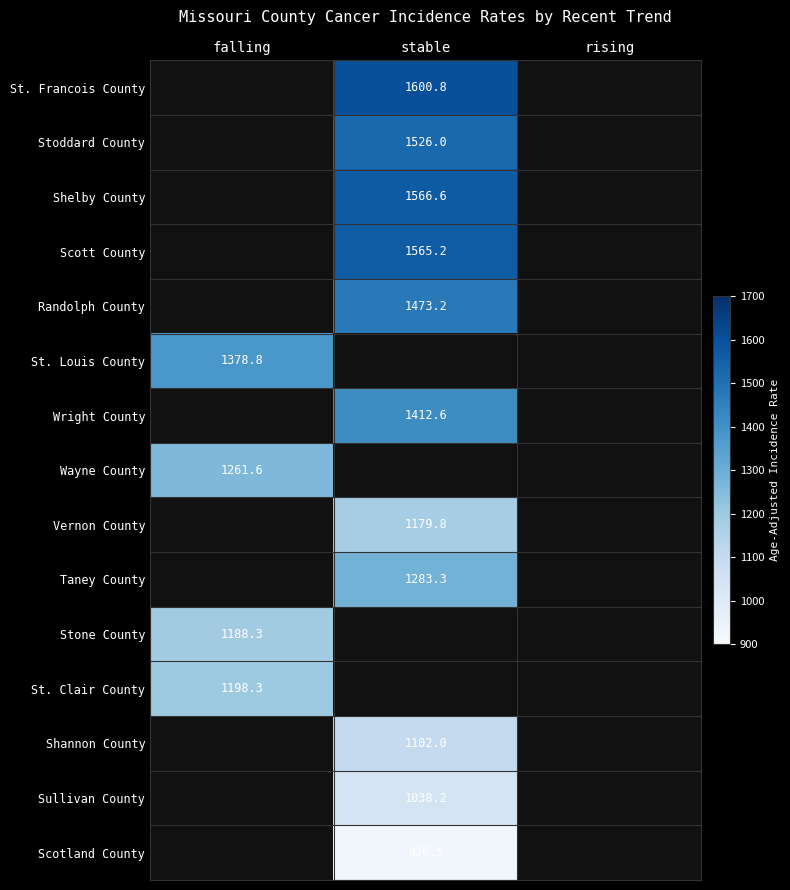

The value of Stone County at falling is 1188.3. True or false?

True